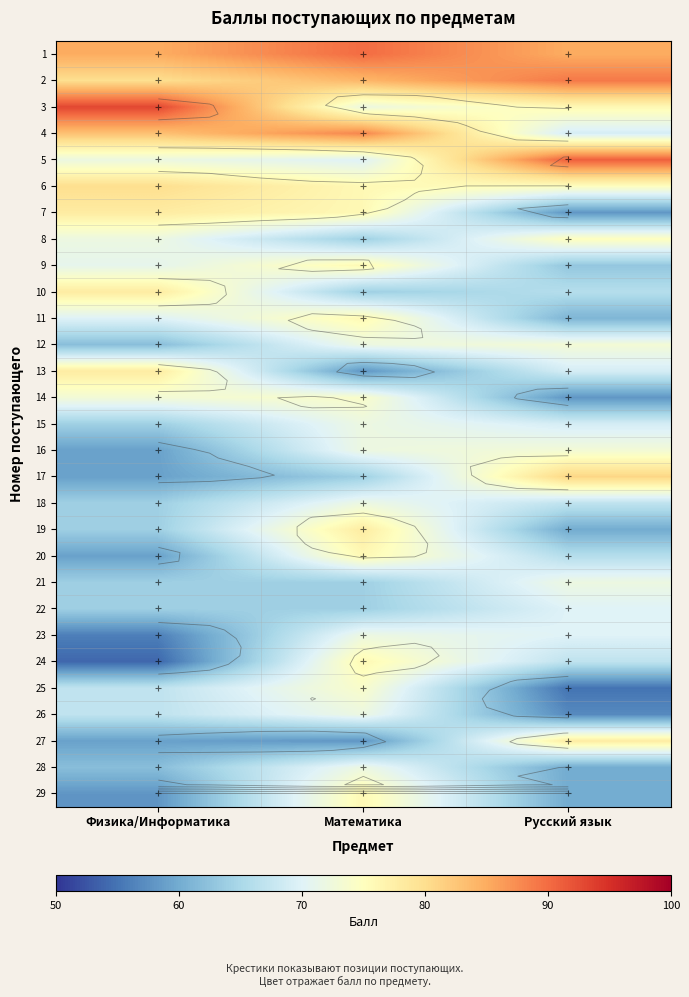

Count the number of data series in this chart.

29